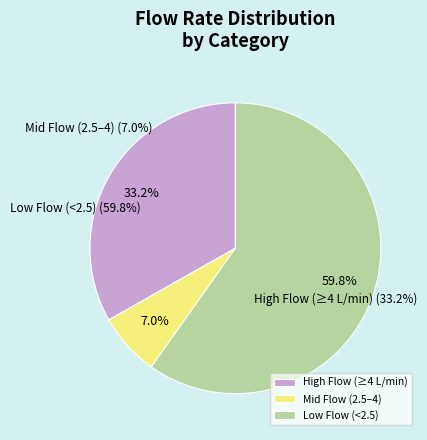

Is there any slice that represents more than half of the pie?

Yes